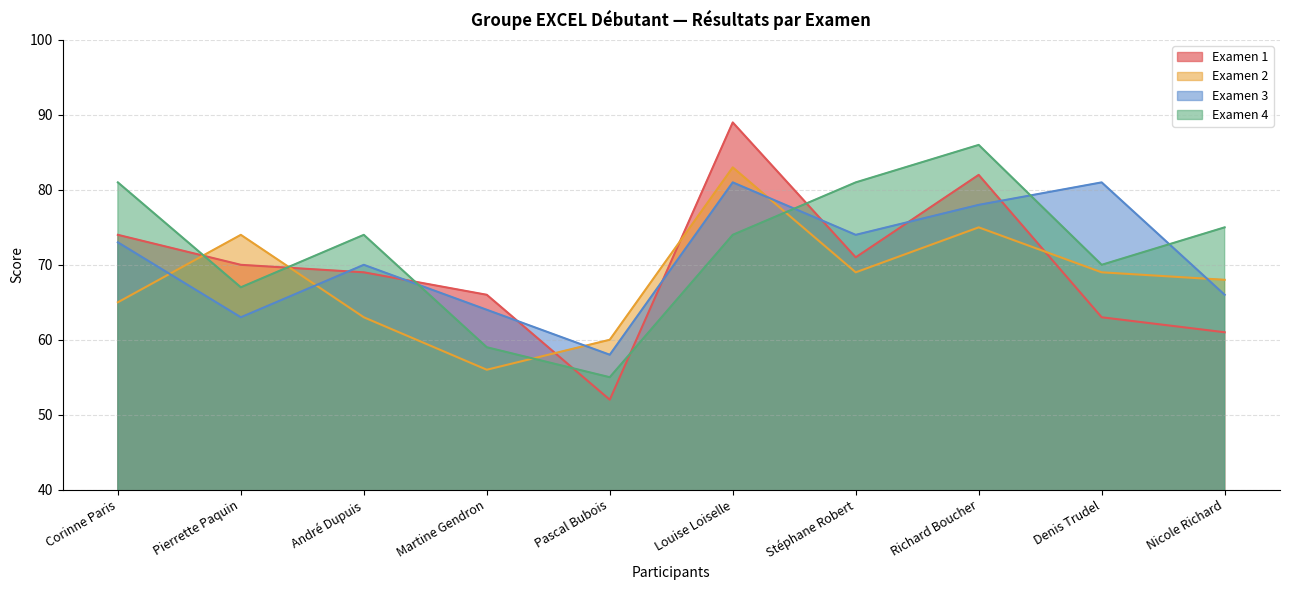

Rank the series by their average value, from highest to lowest.

Examen 4, Examen 3, Examen 1, Examen 2